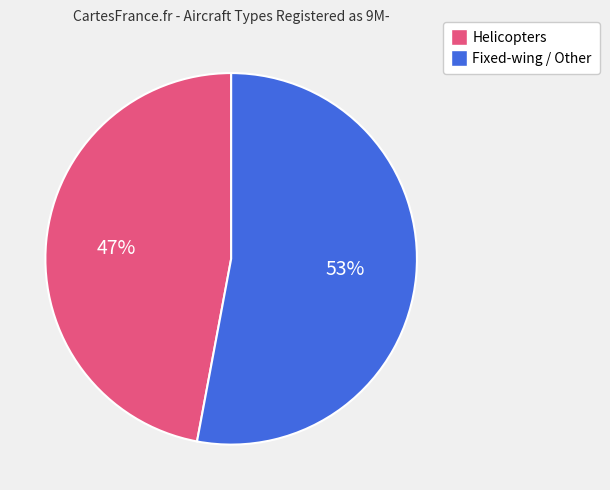

Is there a majority slice in this chart?

Yes